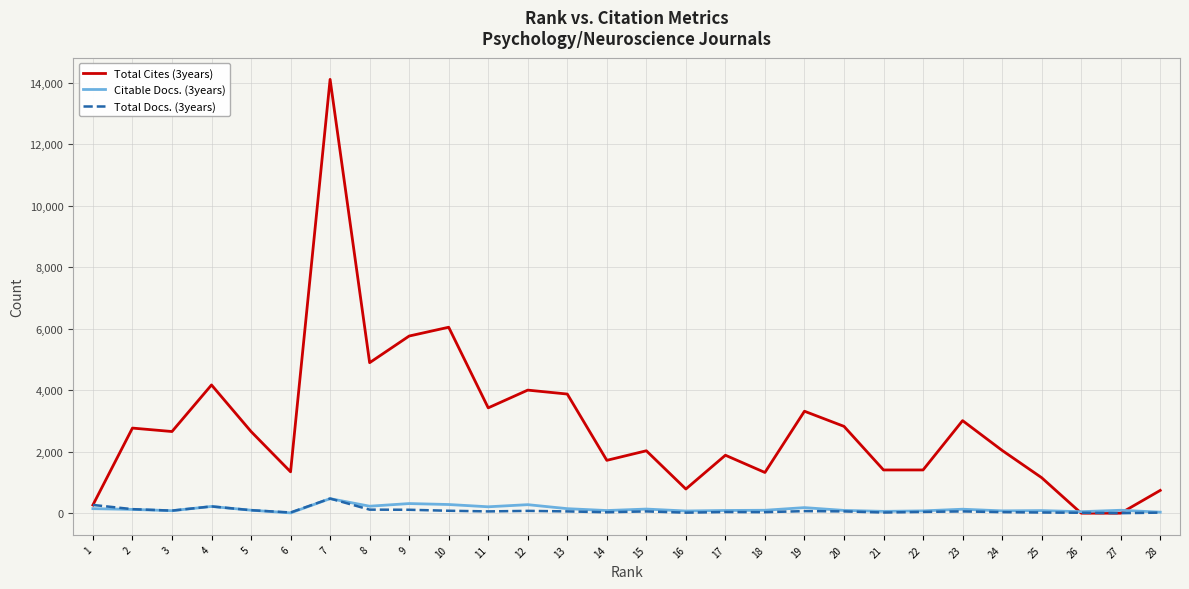

What is the sum of all Total Cites (3years) values?

79627